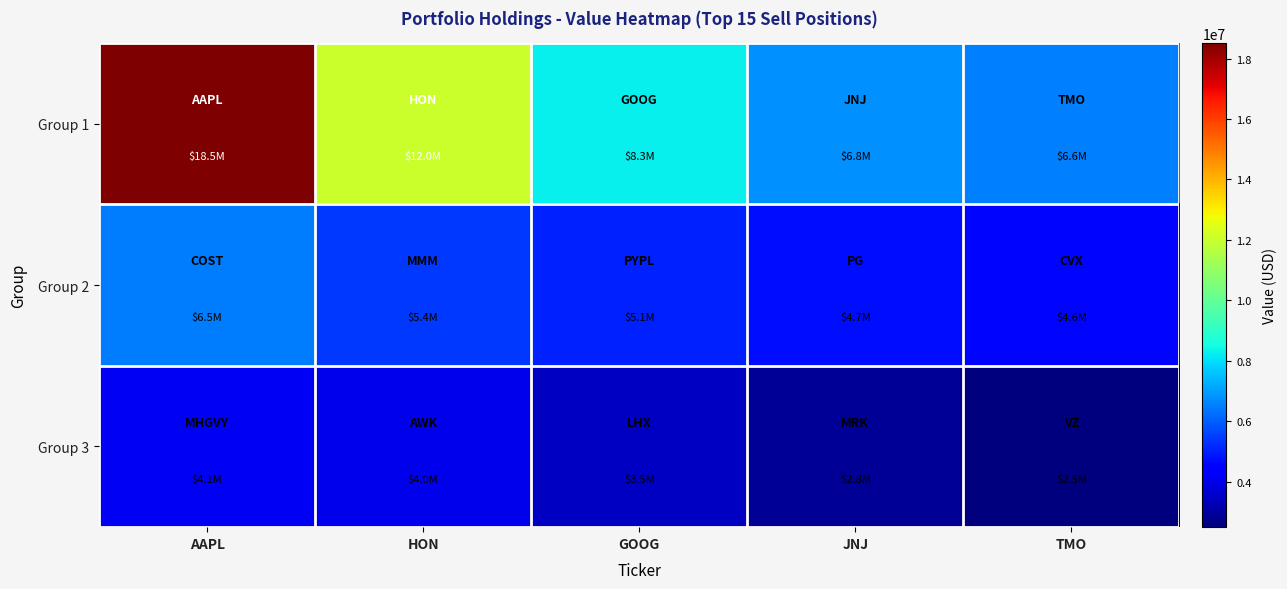

Which series has the largest total across all categories?

Group 1